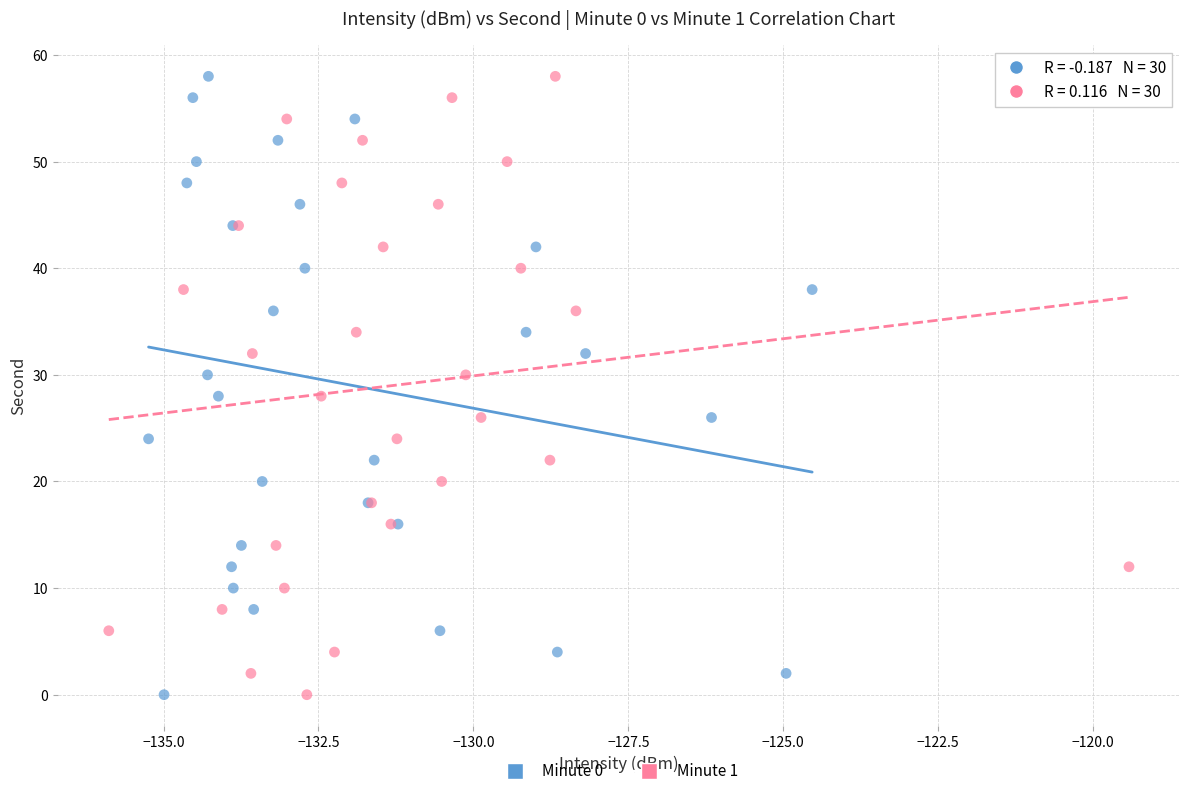

What are all the series names shown in the legend?

Minute 0, Minute 1